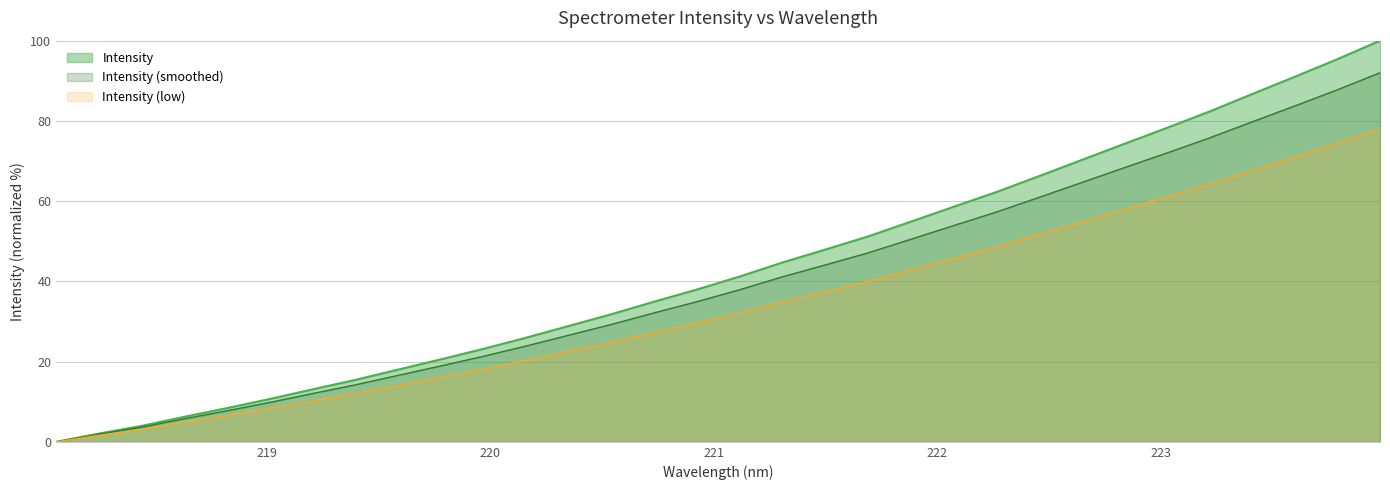

What is the maximum value shown in the chart?

100.0